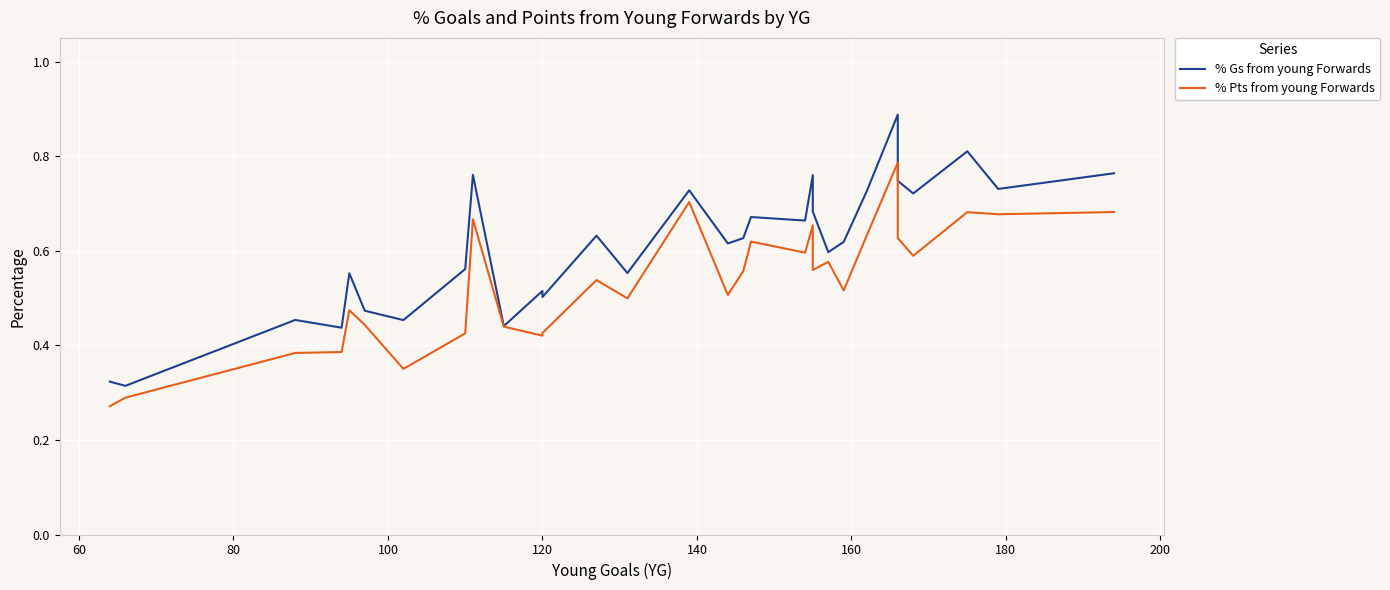

Count the % Gs from young Forwards values in the range 0 to 1.

30